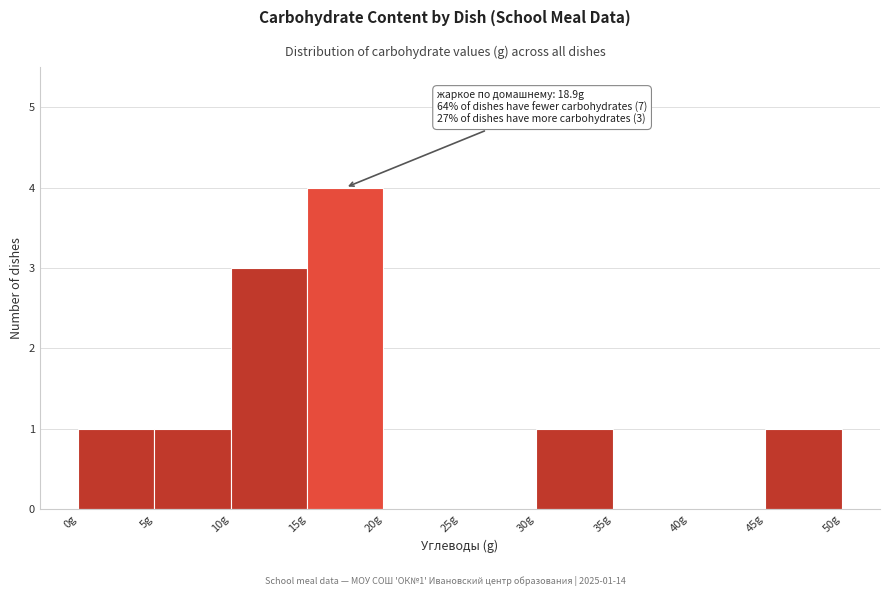

Over which range of the x-axis is the bar tallest?

15 to 20